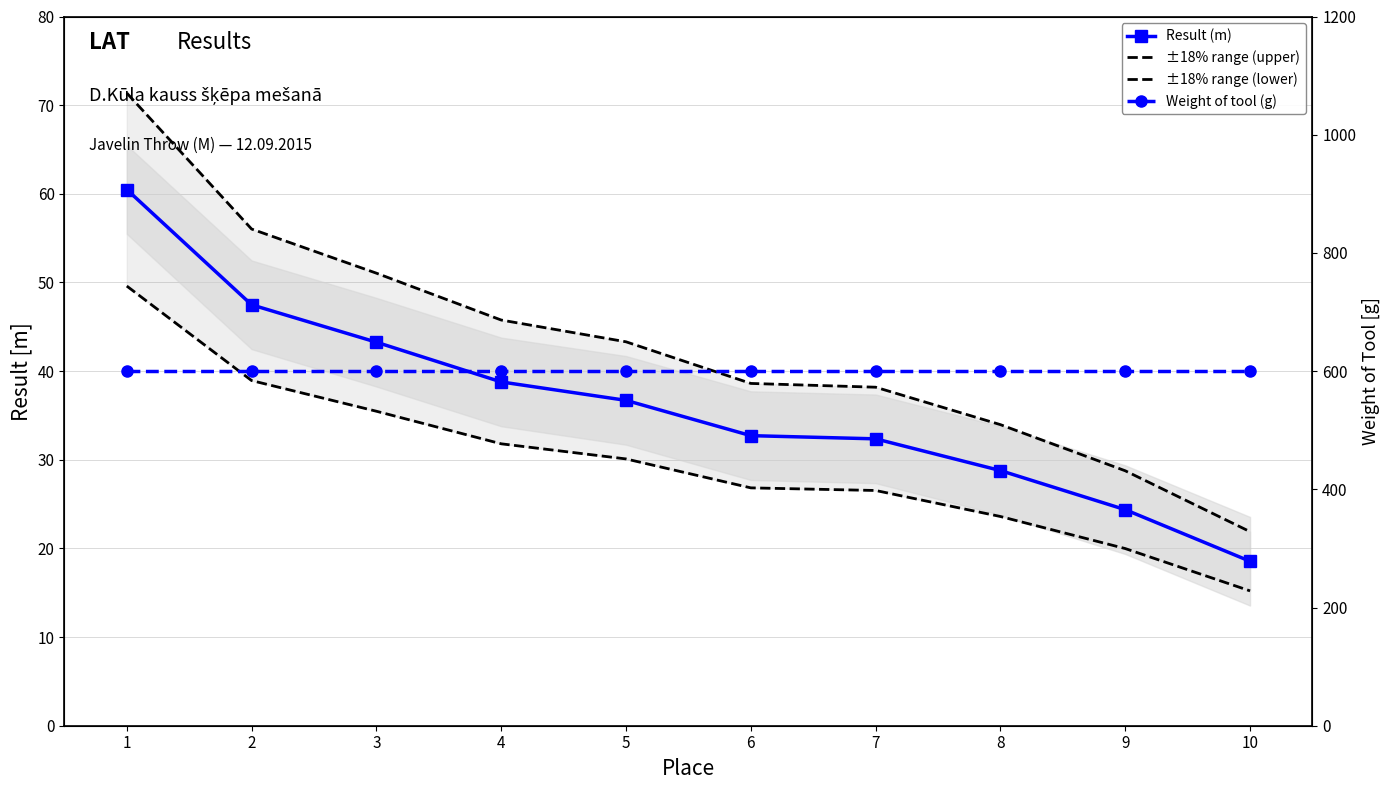

Rank the series by their maximum value, from highest to lowest.

Weight of tool (g), ±18% range (upper), Result (m), ±18% range (lower)